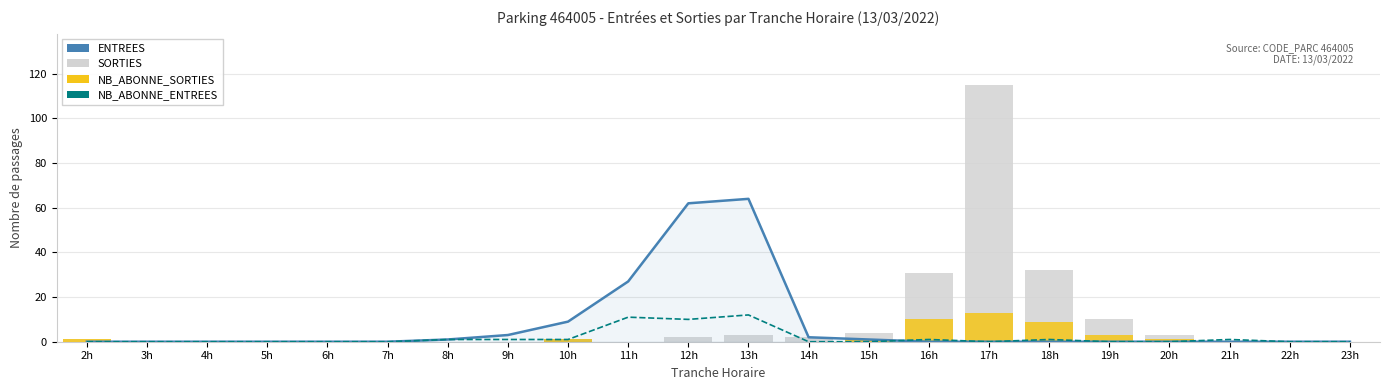

Is it true that SORTIES equals 10 at 19h?

True